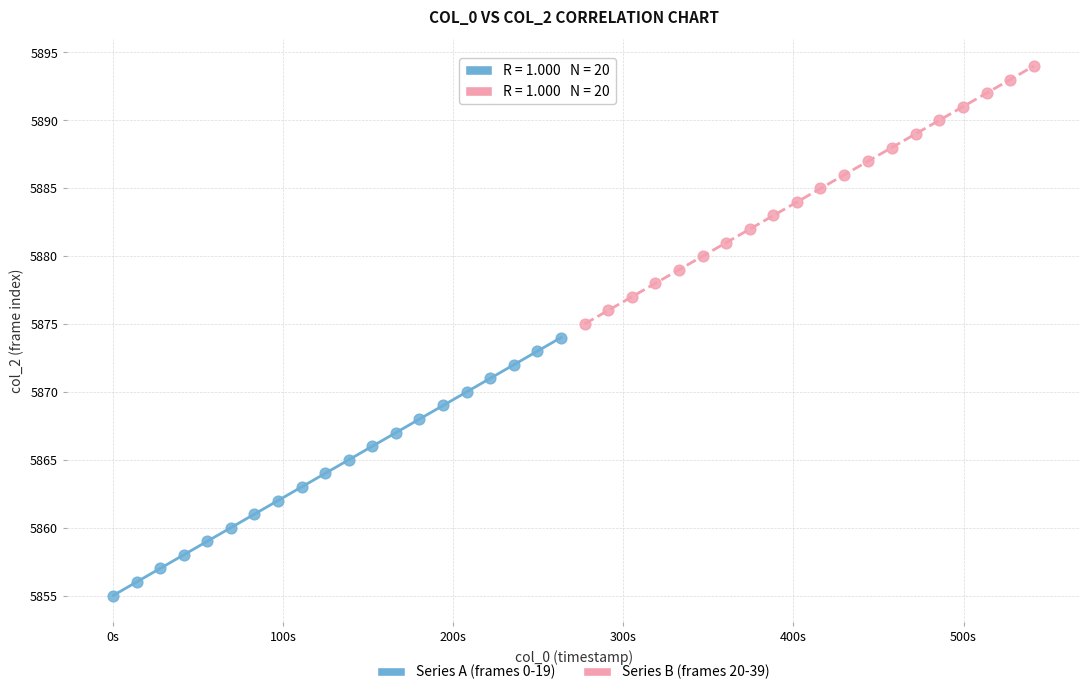

What are all the series names shown in the legend?

Series A (frames 0-19), Series B (frames 20-39)